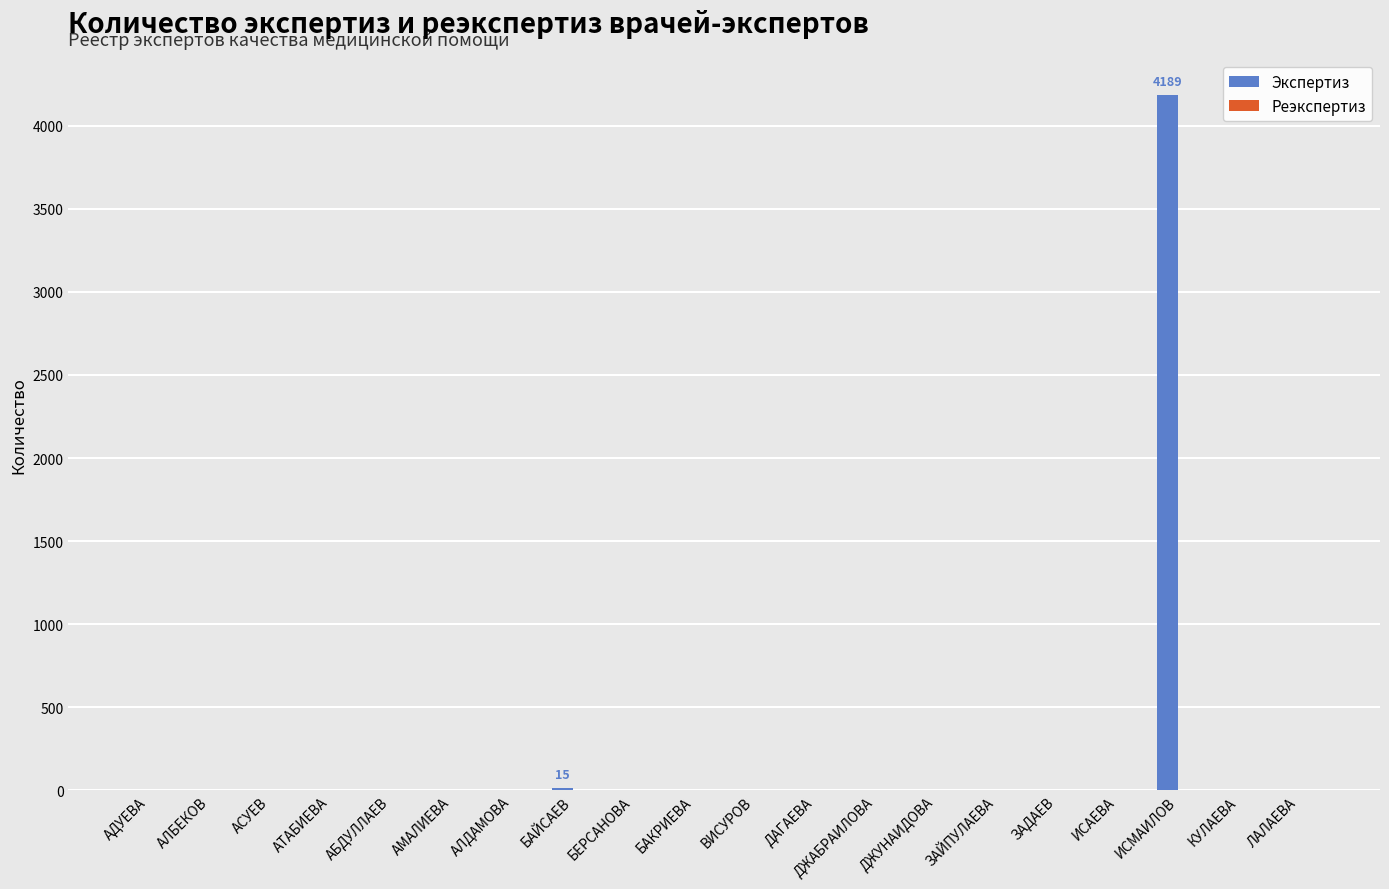

Is it true that the value at ЗАЙПУЛАЕВА is 1886?

False